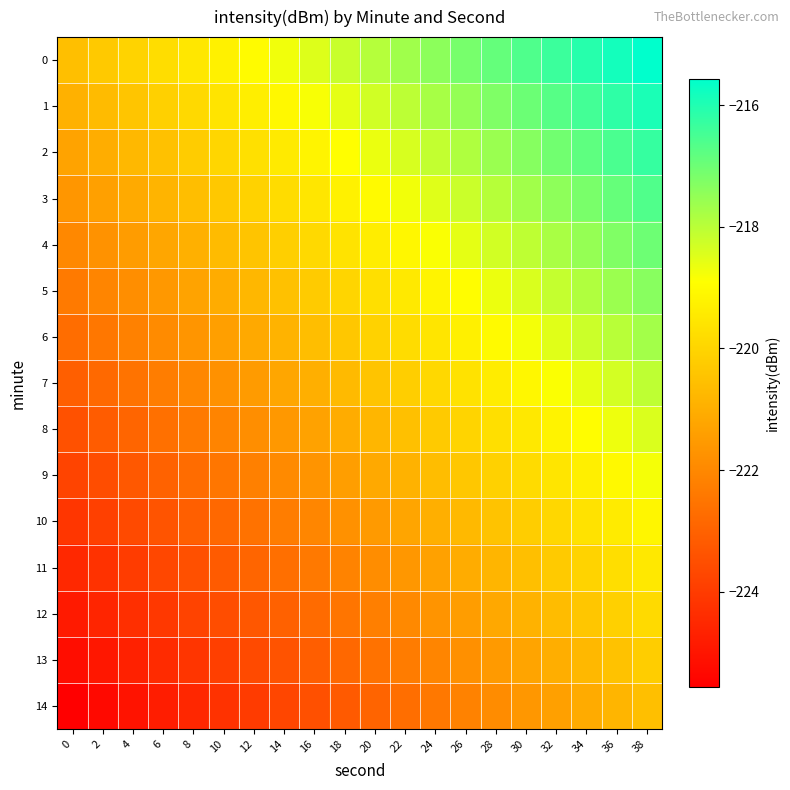

Reading left to right, transcribe all the data shown in this chart.

0: 0=-220.6	2=-220.3	4=-220.0	6=-219.8	8=-219.5	10=-219.3	12=-219.0	14=-218.7	16=-218.5	18=-218.2	20=-217.9	22=-217.7	24=-217.4	26=-217.1	28=-216.9	30=-216.6	32=-216.4	34=-216.1	36=-215.8	38=-215.6
1: 0=-220.9	2=-220.7	4=-220.4	6=-220.1	8=-219.9	10=-219.6	12=-219.3	14=-219.1	16=-218.8	18=-218.6	20=-218.3	22=-218.0	24=-217.8	26=-217.5	28=-217.2	30=-217.0	32=-216.7	34=-216.5	36=-216.2	38=-215.9
2: 0=-221.3	2=-221.0	4=-220.8	6=-220.5	8=-220.2	10=-220.0	12=-219.7	14=-219.4	16=-219.2	18=-218.9	20=-218.7	22=-218.4	24=-218.1	26=-217.9	28=-217.6	30=-217.3	32=-217.1	34=-216.8	36=-216.5	38=-216.3
3: 0=-221.6	2=-221.4	4=-221.1	6=-220.9	8=-220.6	10=-220.3	12=-220.1	14=-219.8	16=-219.5	18=-219.3	20=-219.0	22=-218.7	24=-218.5	26=-218.2	28=-218.0	30=-217.7	32=-217.4	34=-217.2	36=-216.9	38=-216.6
4: 0=-222.0	2=-221.7	4=-221.5	6=-221.2	8=-220.9	10=-220.7	12=-220.4	14=-220.2	16=-219.9	18=-219.6	20=-219.4	22=-219.1	24=-218.8	26=-218.6	28=-218.3	30=-218.0	32=-217.8	34=-217.5	36=-217.3	38=-217.0
5: 0=-222.4	2=-222.1	4=-221.8	6=-221.6	8=-221.3	10=-221.0	12=-220.8	14=-220.5	16=-220.2	18=-220.0	20=-219.7	22=-219.5	24=-219.2	26=-218.9	28=-218.7	30=-218.4	32=-218.1	34=-217.9	36=-217.6	38=-217.4
6: 0=-222.7	2=-222.4	4=-222.2	6=-221.9	8=-221.7	10=-221.4	12=-221.1	14=-220.9	16=-220.6	18=-220.3	20=-220.1	22=-219.8	24=-219.6	26=-219.3	28=-219.0	30=-218.8	32=-218.5	34=-218.2	36=-218.0	38=-217.7
7: 0=-223.1	2=-222.8	4=-222.5	6=-222.3	8=-222.0	10=-221.8	12=-221.5	14=-221.2	16=-221.0	18=-220.7	20=-220.4	22=-220.2	24=-219.9	26=-219.6	28=-219.4	30=-219.1	32=-218.9	34=-218.6	36=-218.3	38=-218.1
8: 0=-223.4	2=-223.2	4=-222.9	6=-222.6	8=-222.4	10=-222.1	12=-221.8	14=-221.6	16=-221.3	18=-221.1	20=-220.8	22=-220.5	24=-220.3	26=-220.0	28=-219.7	30=-219.5	32=-219.2	34=-219.0	36=-218.7	38=-218.4
9: 0=-223.8	2=-223.5	4=-223.3	6=-223.0	8=-222.7	10=-222.5	12=-222.2	14=-221.9	16=-221.7	18=-221.4	20=-221.2	22=-220.9	24=-220.6	26=-220.4	28=-220.1	30=-219.8	32=-219.6	34=-219.3	36=-219.0	38=-218.8
10: 0=-224.1	2=-223.9	4=-223.6	6=-223.4	8=-223.1	10=-222.8	12=-222.6	14=-222.3	16=-222.0	18=-221.8	20=-221.5	22=-221.2	24=-221.0	26=-220.7	28=-220.5	30=-220.2	32=-219.9	34=-219.7	36=-219.4	38=-219.1
11: 0=-224.5	2=-224.2	4=-224.0	6=-223.7	8=-223.4	10=-223.2	12=-222.9	14=-222.7	16=-222.4	18=-222.1	20=-221.9	22=-221.6	24=-221.3	26=-221.1	28=-220.8	30=-220.5	32=-220.3	34=-220.0	36=-219.8	38=-219.5
12: 0=-224.9	2=-224.6	4=-224.3	6=-224.1	8=-223.8	10=-223.5	12=-223.3	14=-223.0	16=-222.7	18=-222.5	20=-222.2	22=-222.0	24=-221.7	26=-221.4	28=-221.2	30=-220.9	32=-220.6	34=-220.4	36=-220.1	38=-219.9
13: 0=-225.2	2=-224.9	4=-224.7	6=-224.4	8=-224.2	10=-223.9	12=-223.6	14=-223.4	16=-223.1	18=-222.8	20=-222.6	22=-222.3	24=-222.1	26=-221.8	28=-221.5	30=-221.3	32=-221.0	34=-220.7	36=-220.5	38=-220.2
14: 0=-225.6	2=-225.3	4=-225.0	6=-224.8	8=-224.5	10=-224.3	12=-224.0	14=-223.7	16=-223.5	18=-223.2	20=-222.9	22=-222.7	24=-222.4	26=-222.1	28=-221.9	30=-221.6	32=-221.4	34=-221.1	36=-220.8	38=-220.6